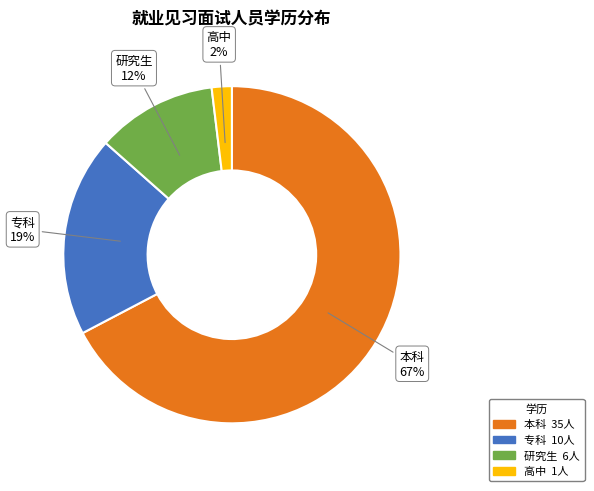

To the nearest percent, what percentage of the pie is 高中?

2%